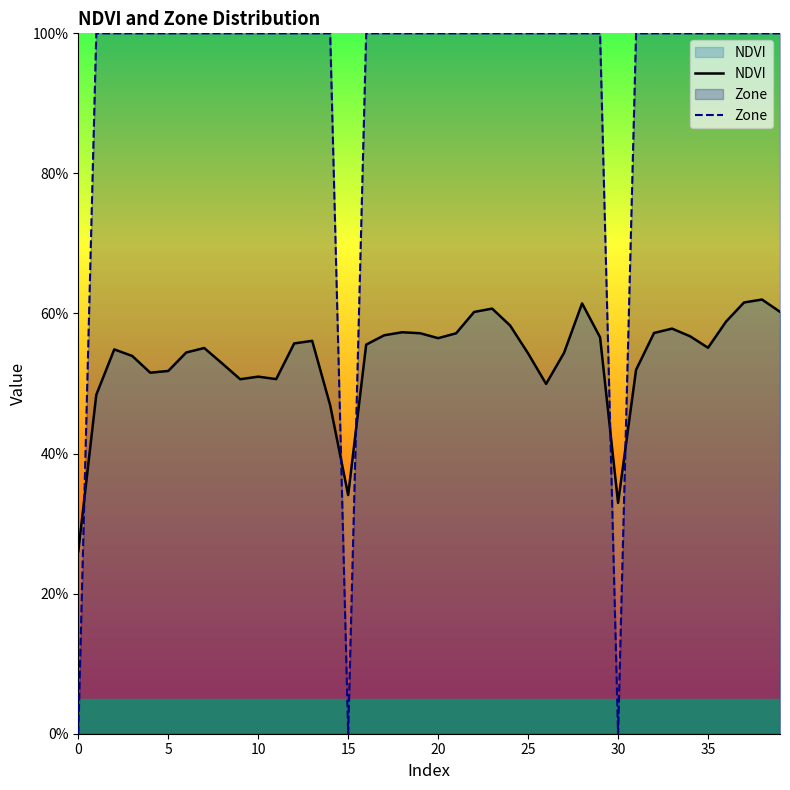

Rank the series by their average value, from lowest to highest.

NDVI, Zone